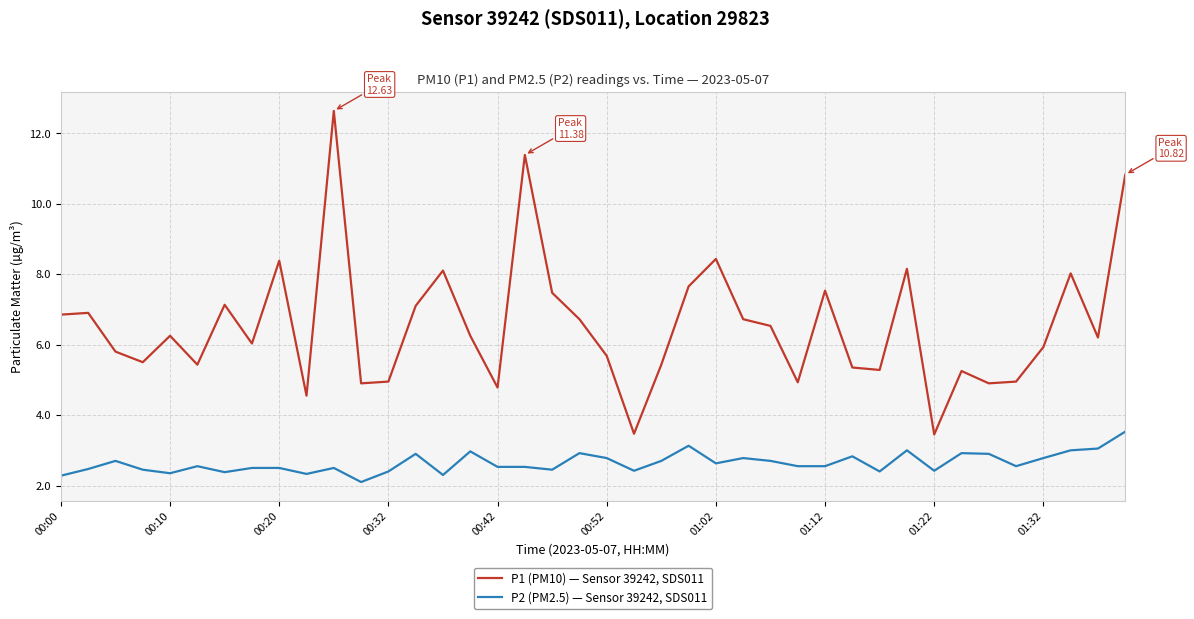

What is the minimum value shown in the chart?

2.1